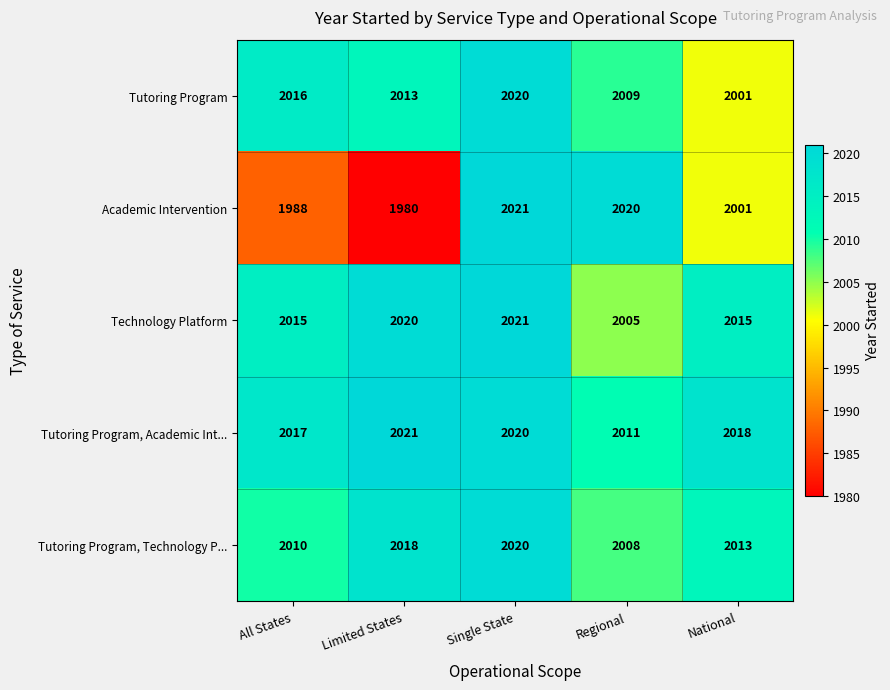

Count the Tutoring Program, Technology P... values in the range 2010 to 2018.

3